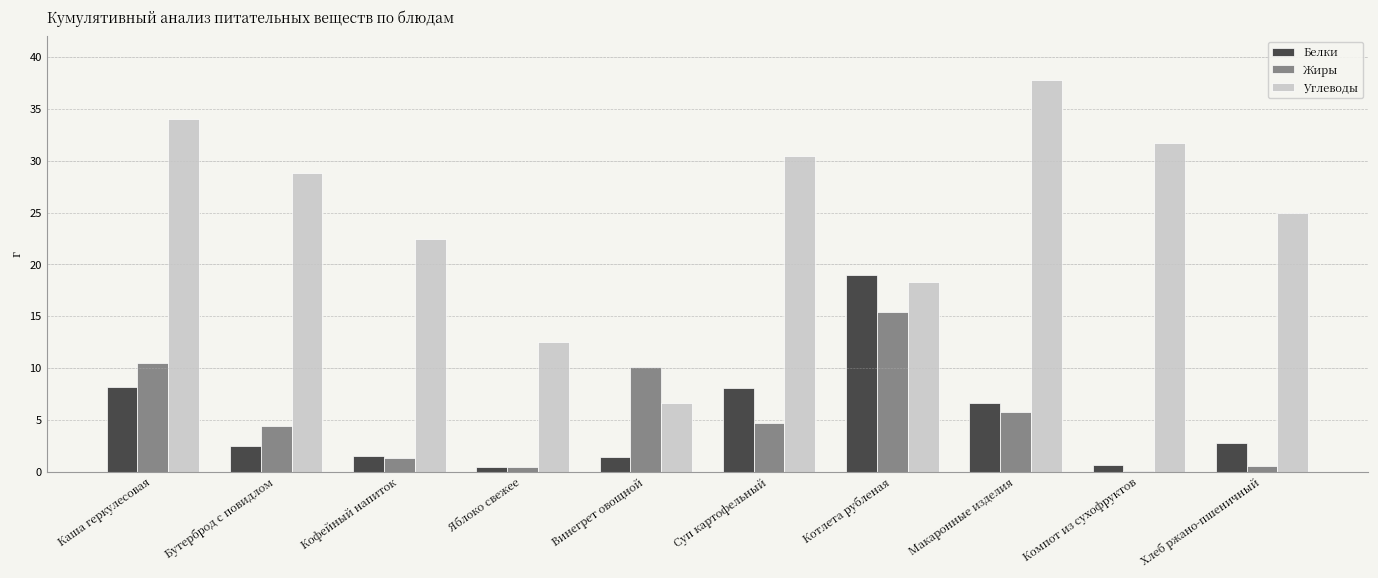

What is the maximum value for Углеводы?

37.8